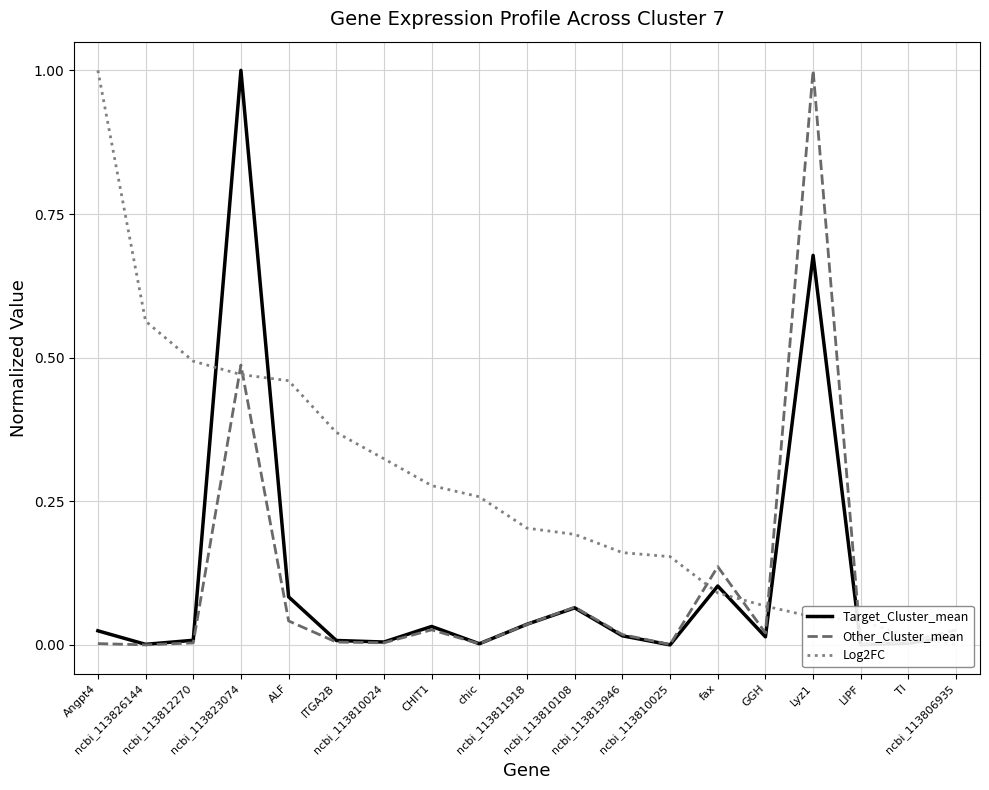

True or false: Other_Cluster_mean has more than 2 points higher than both neighbors.

True